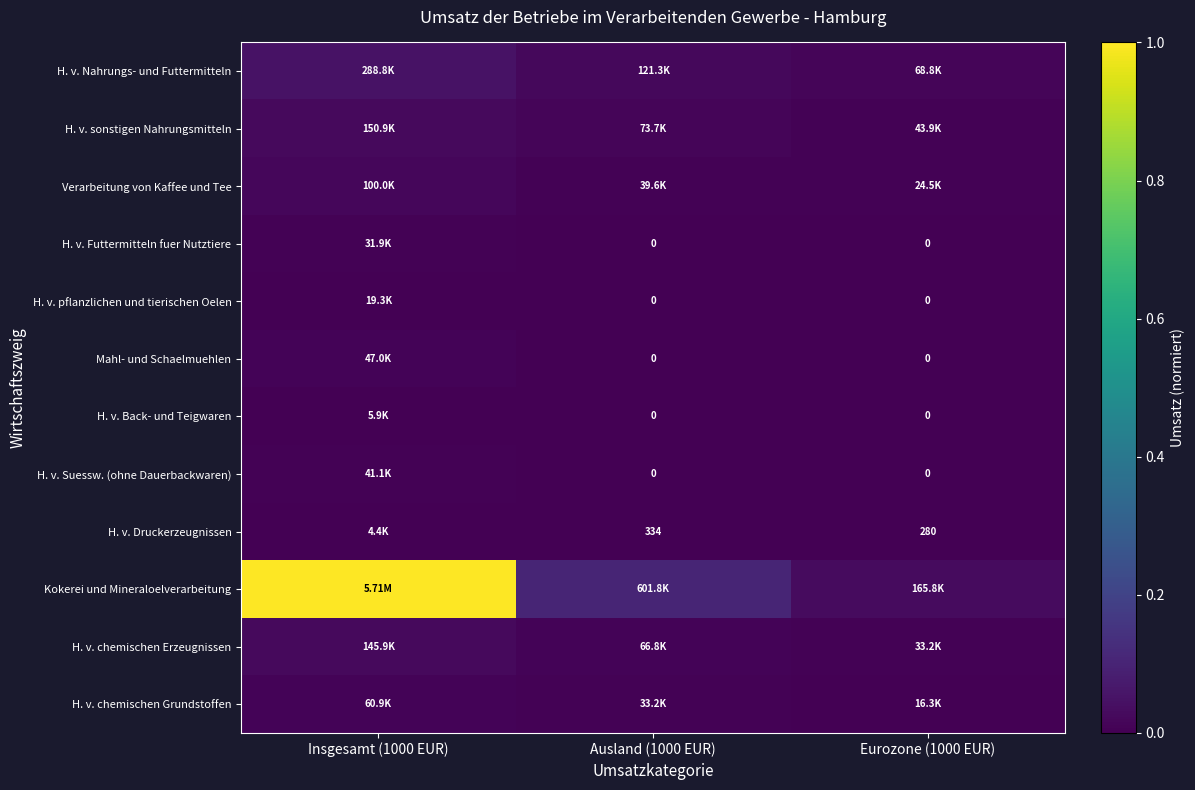

At Insgesamt (1000 EUR), list the series in order from largest to smallest.

Kokerei und Mineraloelverarbeitung, H. v. Nahrungs- und Futtermitteln, H. v. sonstigen Nahrungsmitteln, H. v. chemischen Erzeugnissen, Verarbeitung von Kaffee und Tee, H. v. chemischen Grundstoffen, Mahl- und Schaelmuehlen, H. v. Suessw. (ohne Dauerbackwaren), H. v. Futtermitteln fuer Nutztiere, H. v. pflanzlichen und tierischen Oelen, H. v. Back- und Teigwaren, H. v. Druckerzeugnissen